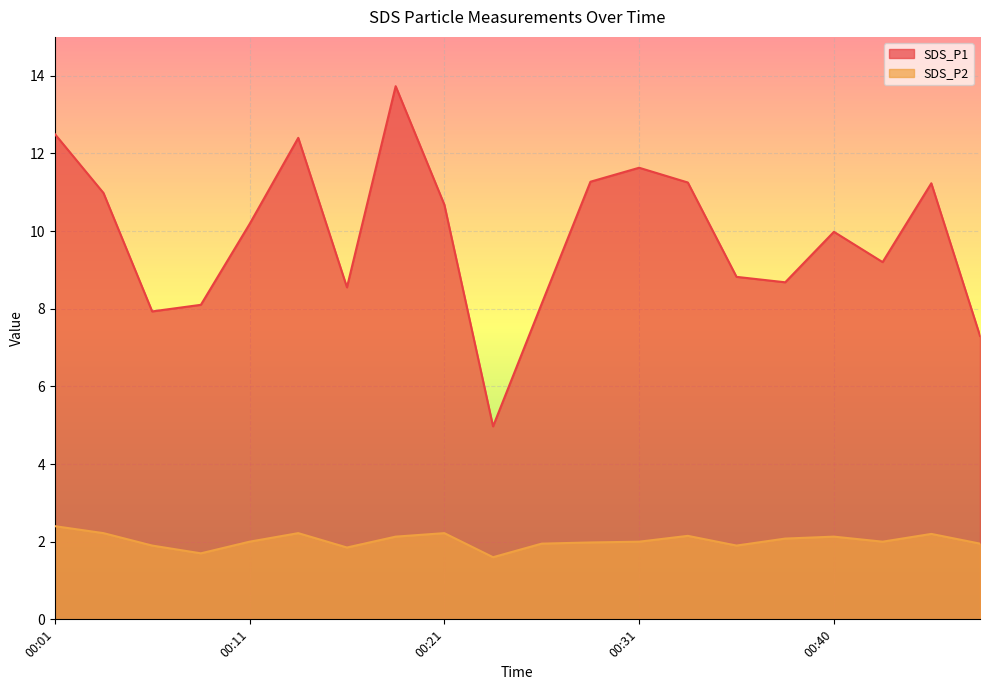

The value of SDS_P2 at 00:09 is 1.7. True or false?

True